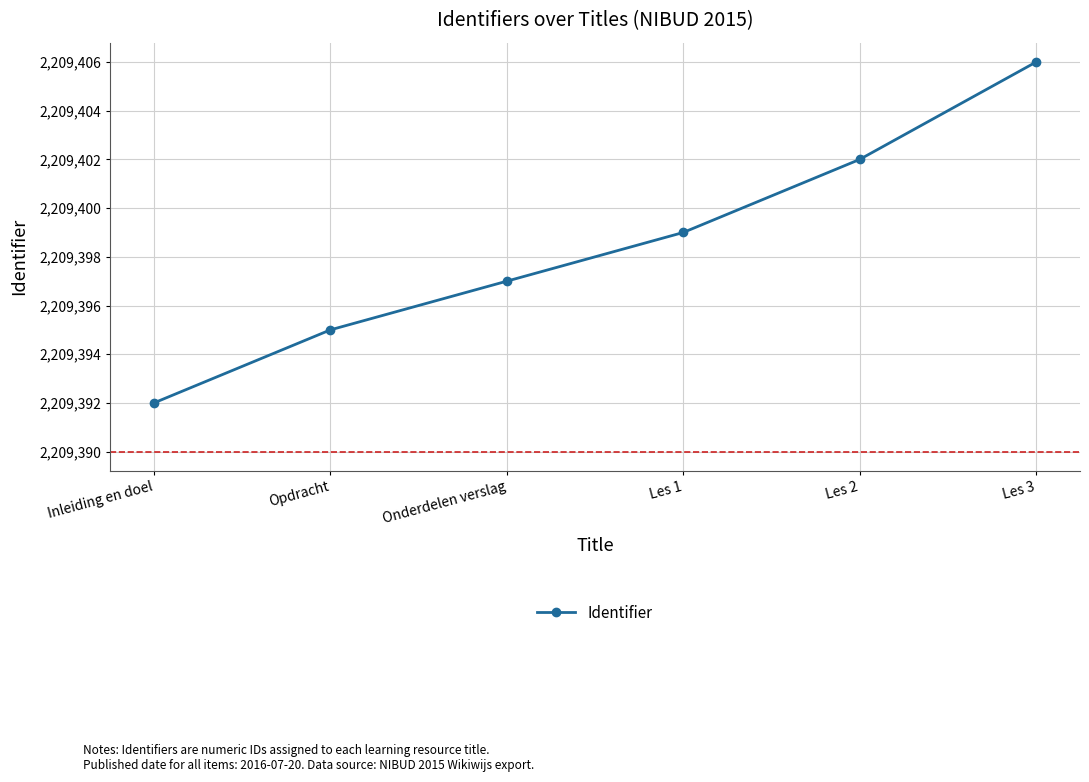

The value at Onderdelen verslag is 3491823. True or false?

False